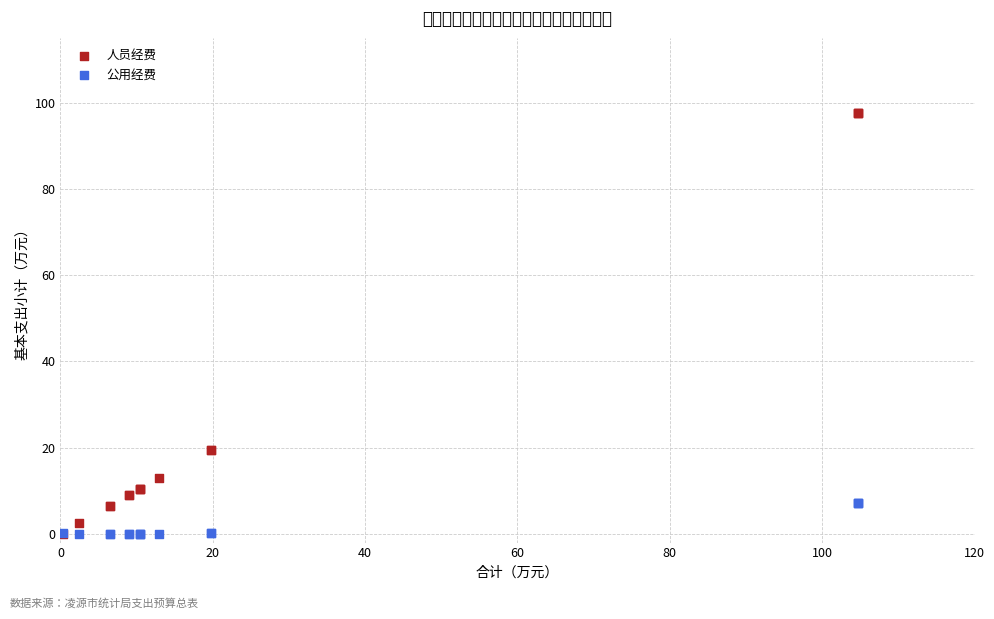

What are all the series names shown in the legend?

人员经费, 公用经费